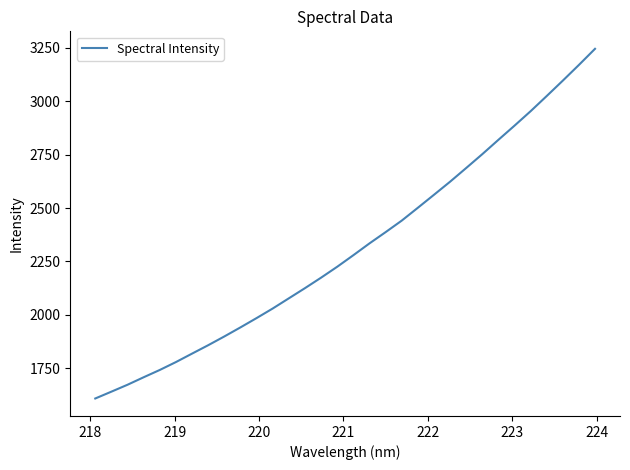

What is the sum of all values?

74052.6